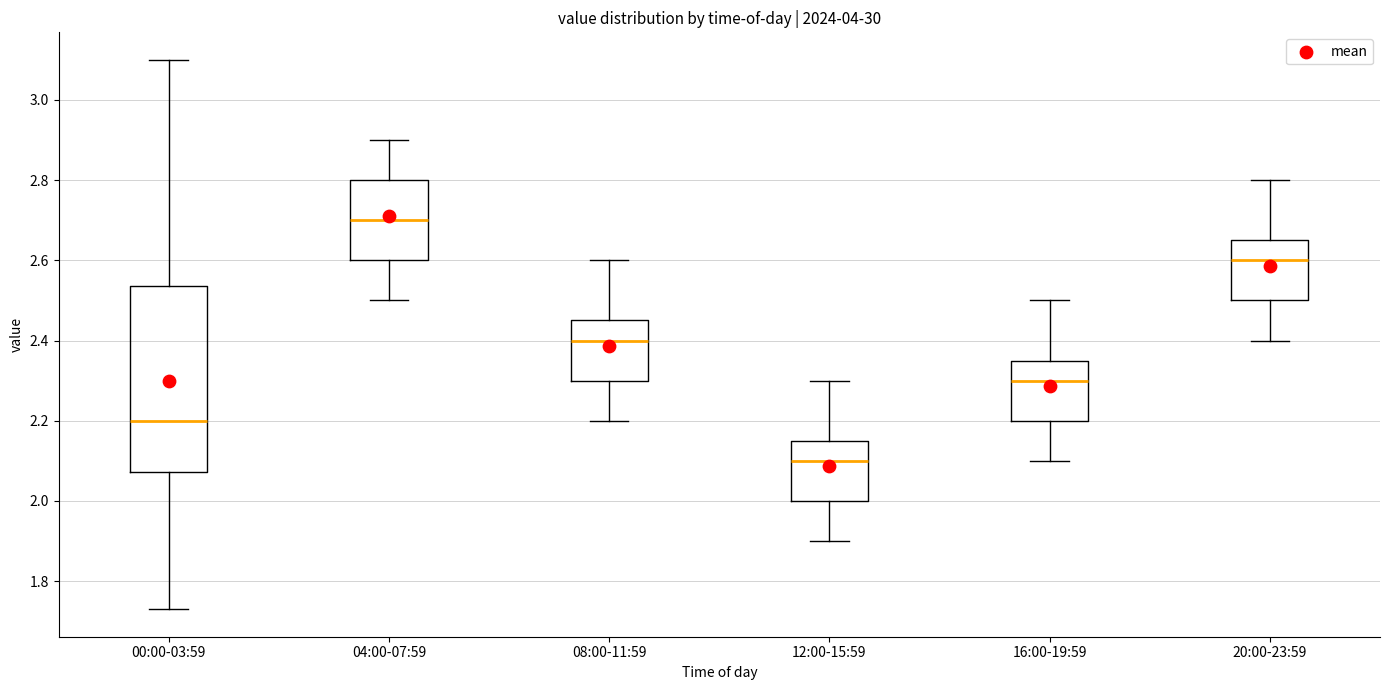

Comparing the boxes themselves (not the whiskers), which one is the tallest?

00:00-03:59